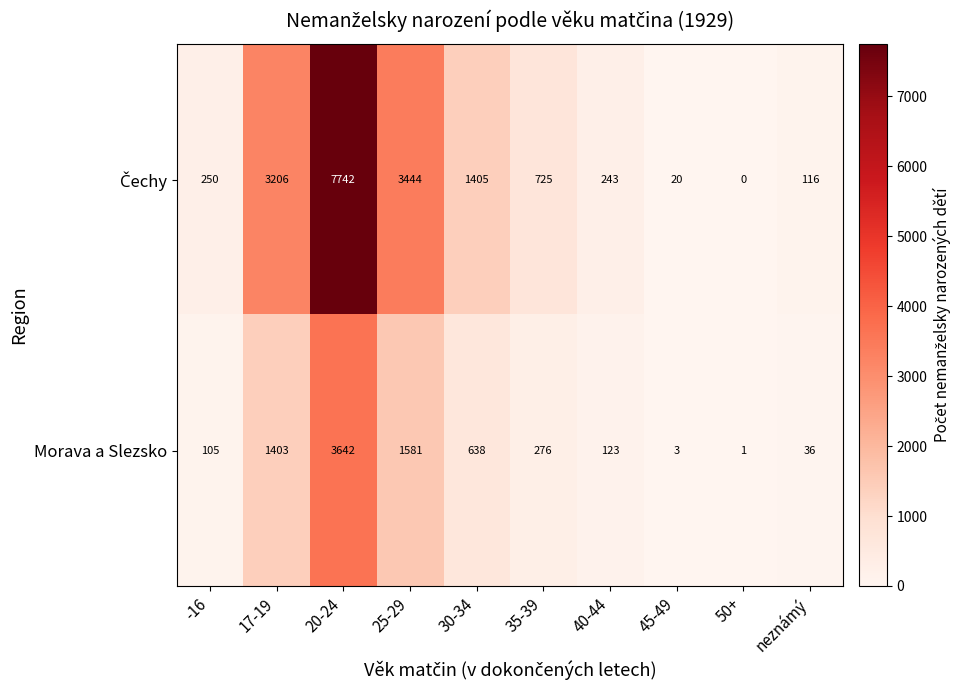

At how many categories does at least one series exceed 339?

5